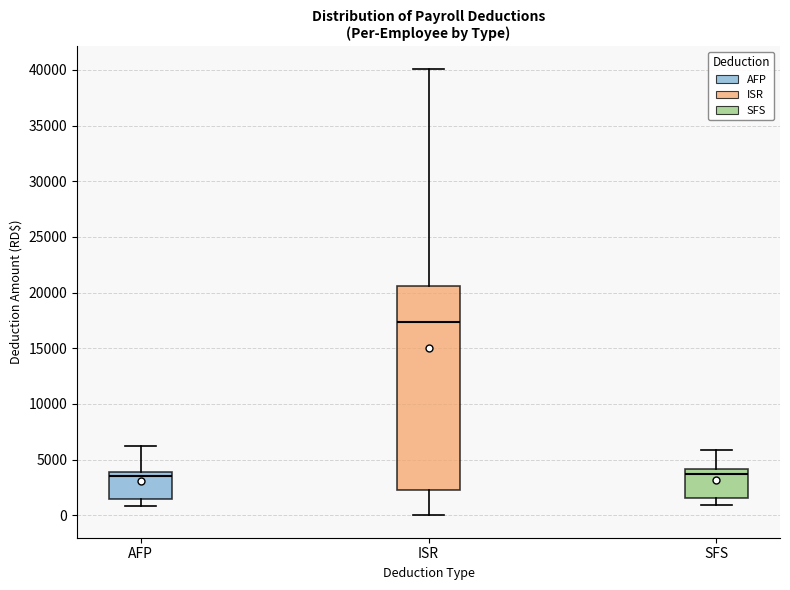

Where does the median line of the box for ISR sit on the y-axis? The values are not printed on the chart, so give them approximately, as read against the axis.

17500